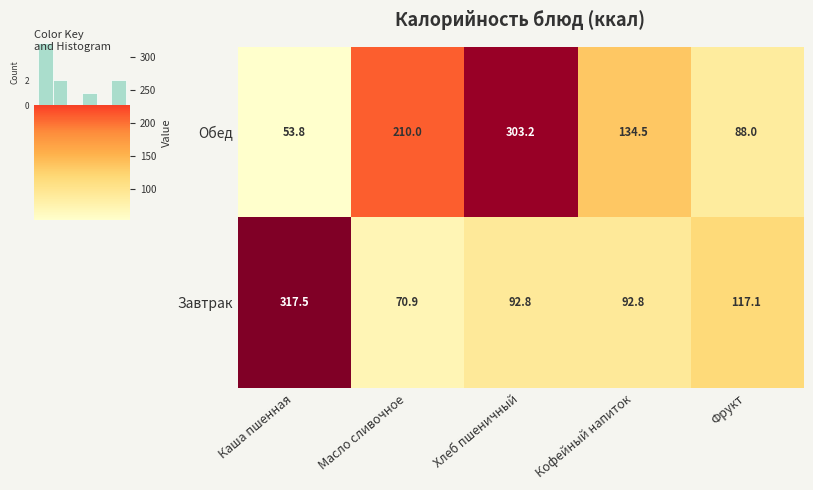

Count the number of categories in the chart.

5